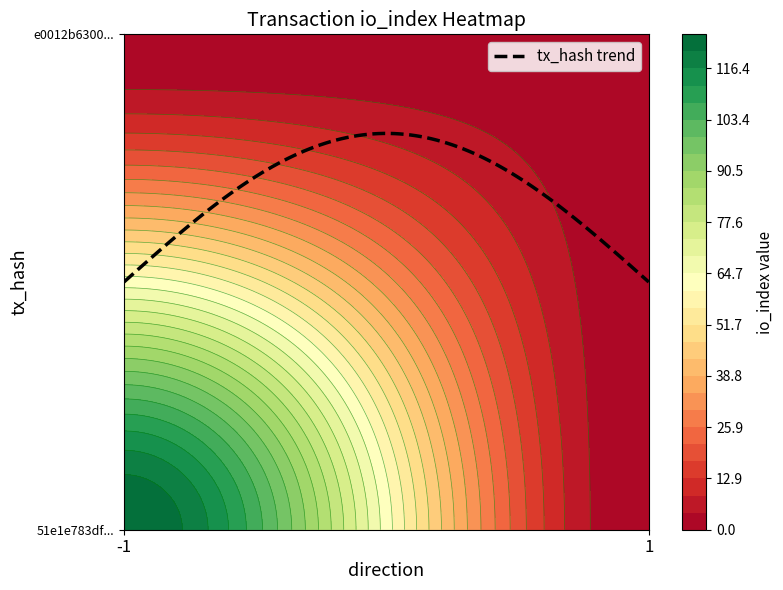

Is the value of e0012b6300fca9d43dc1278888fbed6a9f3e982 at direction greater than the value of 51e1e783dfc49a11281c3de824d2be7fc8a8e0c at io_index?

No